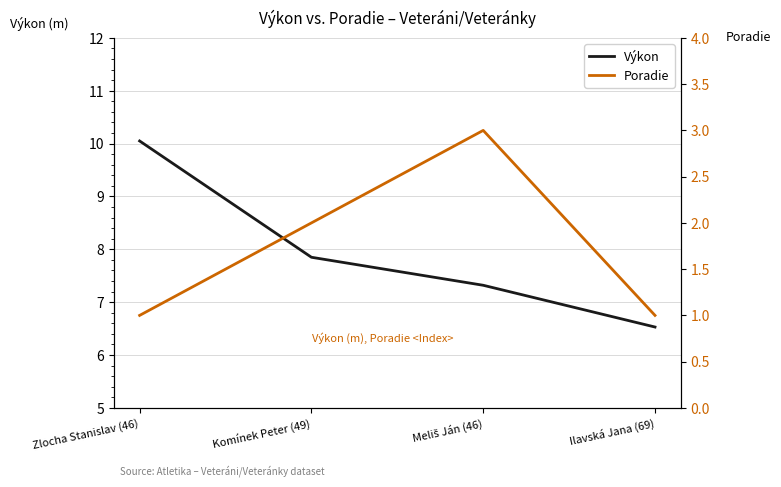

What is the minimum value for Výkon?

6.5